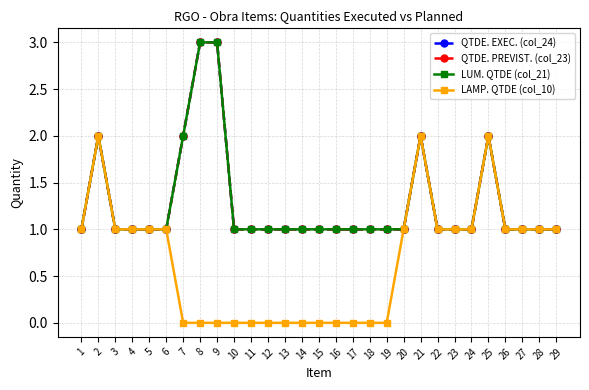

True or false: QTDE. EXEC. (col_24) and LUM. QTDE (col_21) intersect in this chart.

False